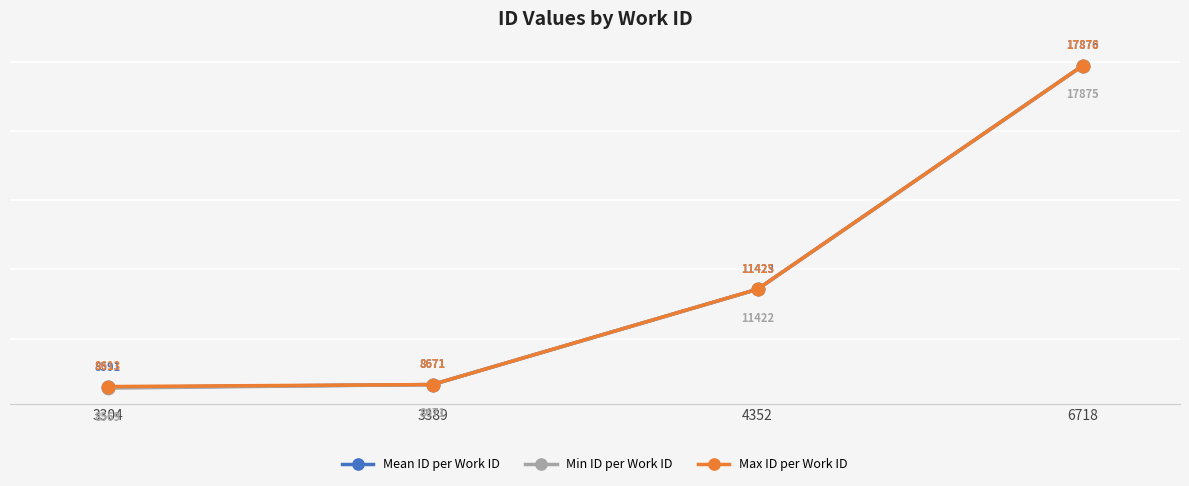

List the series in order of their peak value, lowest first.

Min ID per Work ID, Mean ID per Work ID, Max ID per Work ID